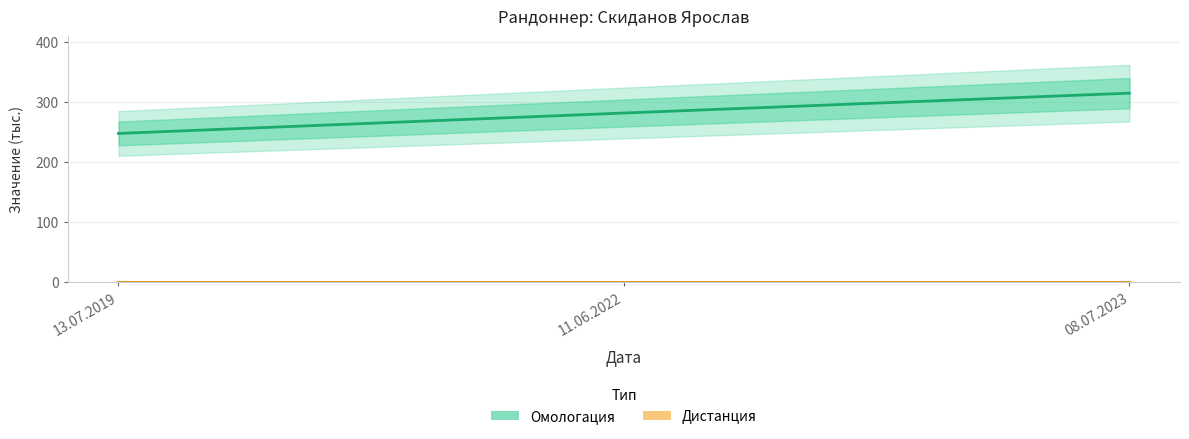

Count the number of data series in this chart.

2